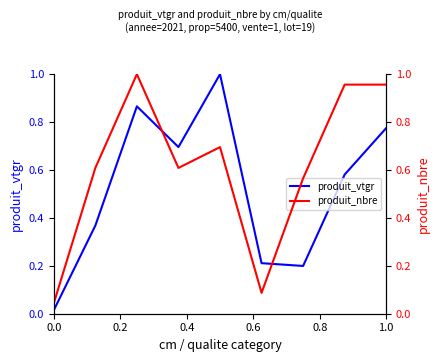

What is the highest value of the produit_vtgr series?

1.0